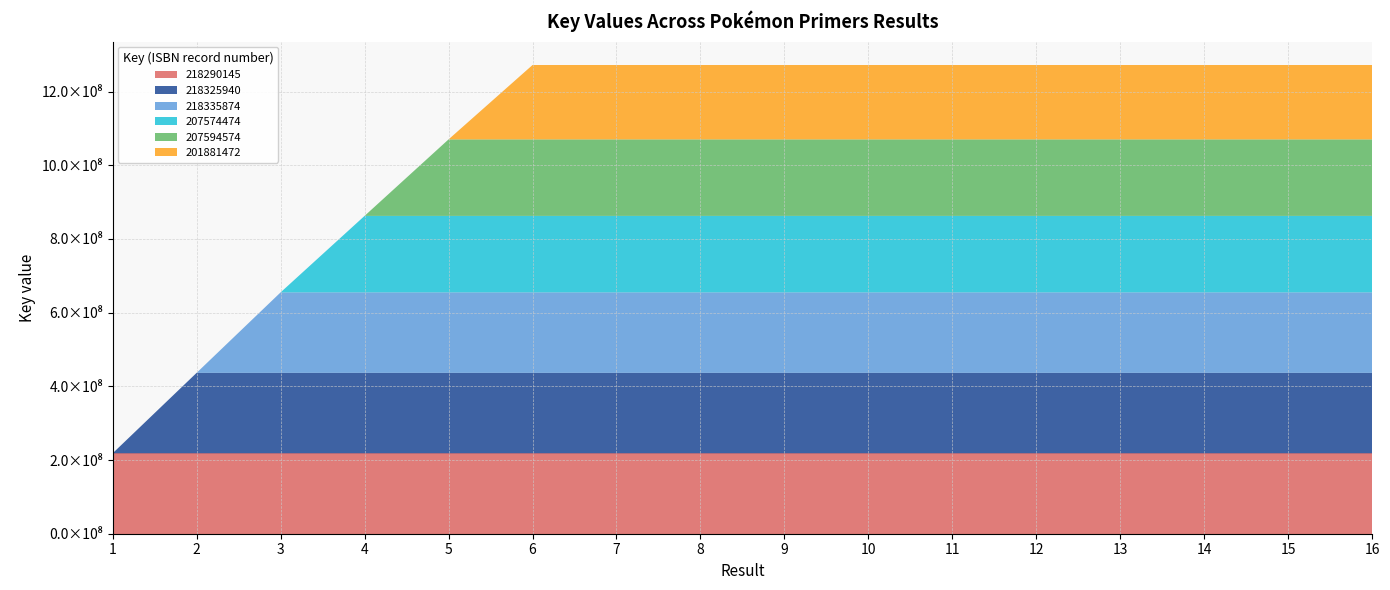

Reading right to left, what are all the values shown in this chart?

218290145: 218290145	218290145	218290145	218290145	218290145	218290145	218290145	218290145	218290145	218290145	218290145	218290145	218290145	218290145	218290145	218290145
218325940: 218325940	218325940	218325940	218325940	218325940	218325940	218325940	218325940	218325940	218325940	218325940	218325940	218325940	218325940	218325940	0
218335874: 218335874	218335874	218335874	218335874	218335874	218335874	218335874	218335874	218335874	218335874	218335874	218335874	218335874	218335874	0	0
207574474: 207574474	207574474	207574474	207574474	207574474	207574474	207574474	207574474	207574474	207574474	207574474	207574474	207574474	0	0	0
207594574: 207594574	207594574	207594574	207594574	207594574	207594574	207594574	207594574	207594574	207594574	207594574	207594574	0	0	0	0
201881472: 201881472	201881472	201881472	201881472	201881472	201881472	201881472	201881472	201881472	201881472	201881472	0	0	0	0	0